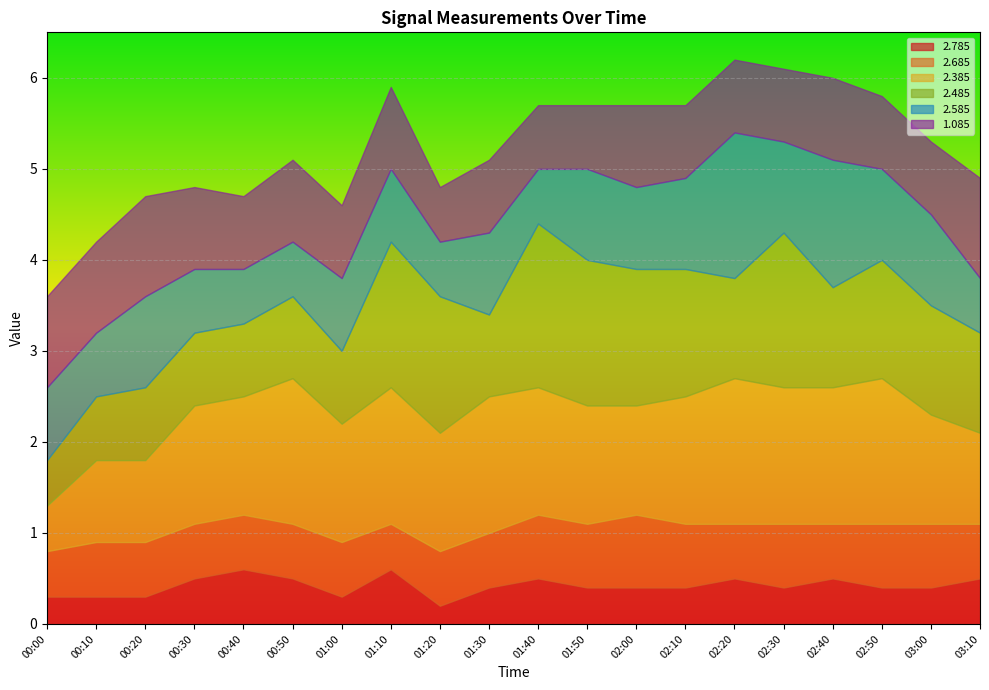

What is the average value of the 1.085 series?

0.9